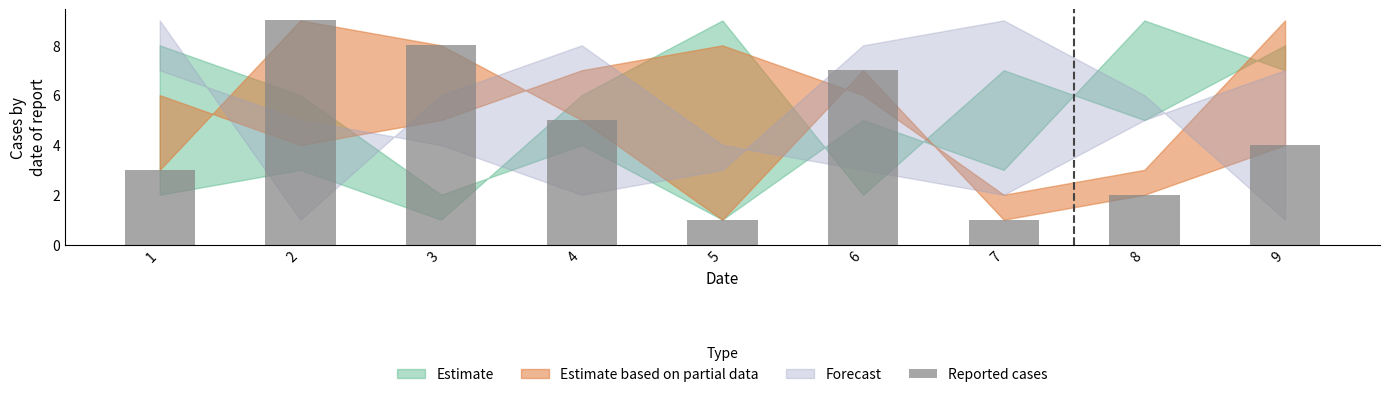

How many values are between 2 and 7?

5